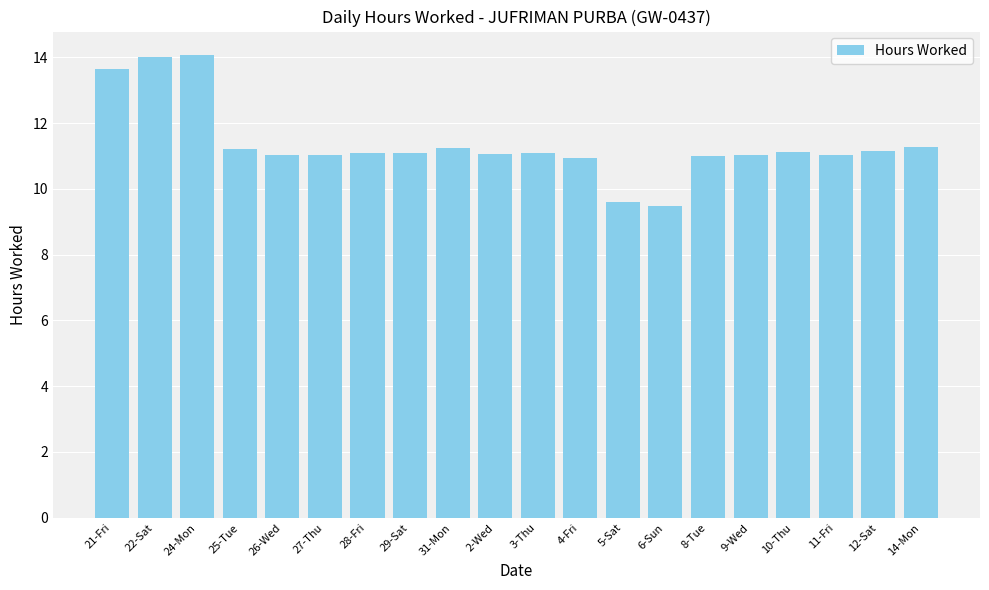

Does the chart contain stacked bars?

No